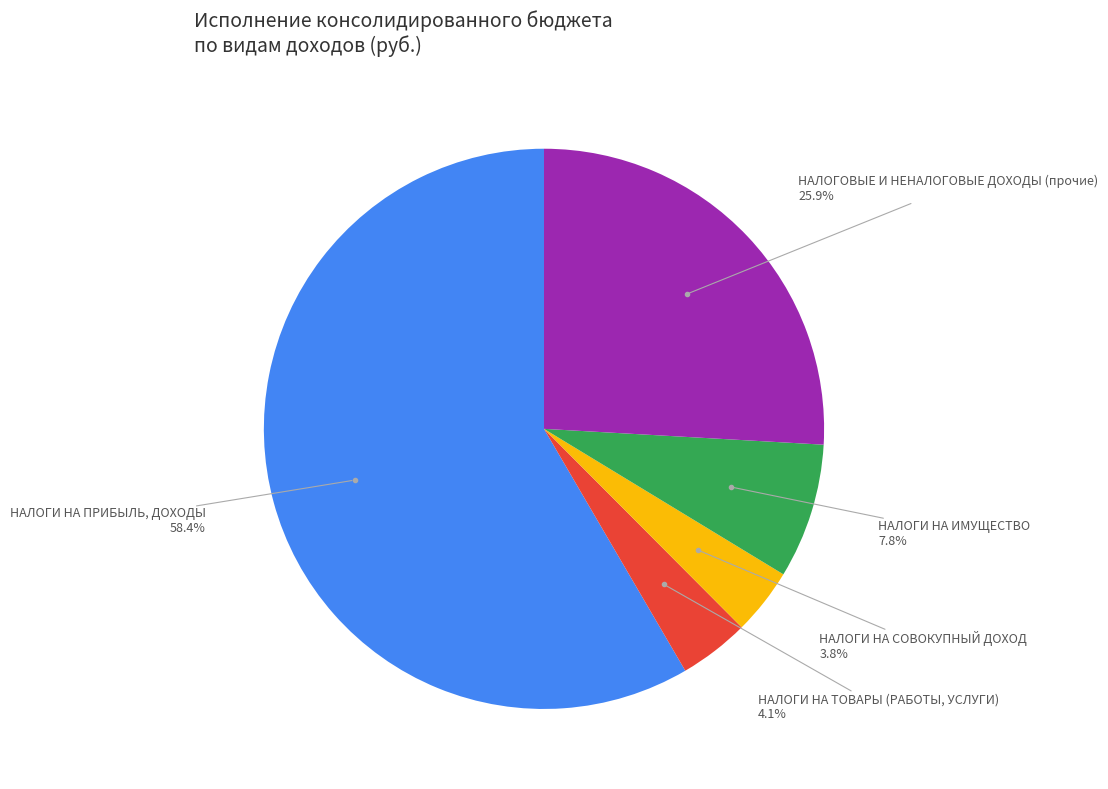

How many slices are in this pie chart?

5